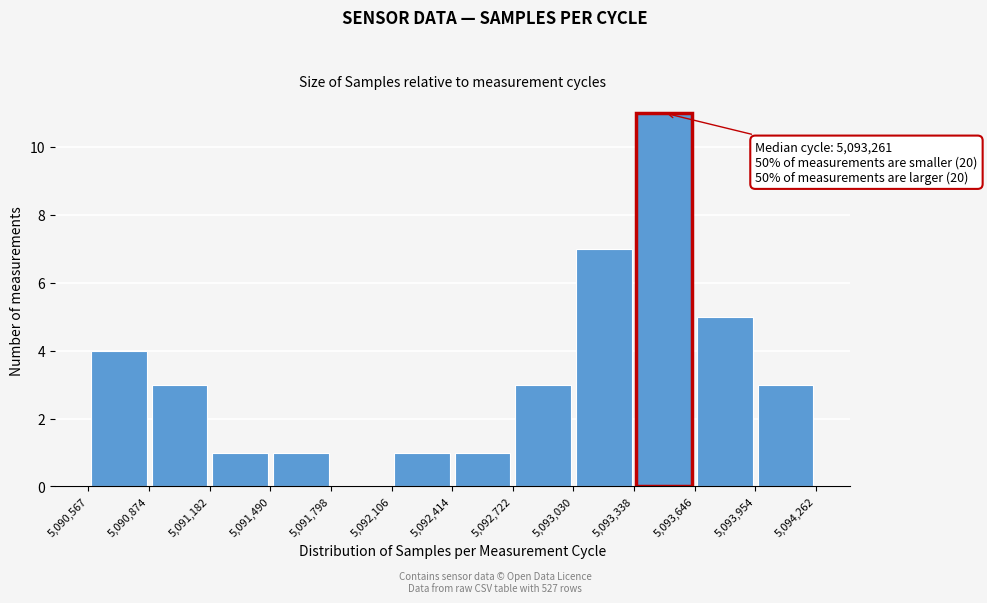

Over which range of the x-axis is the bar tallest?

5,093,338 to 5,093,646